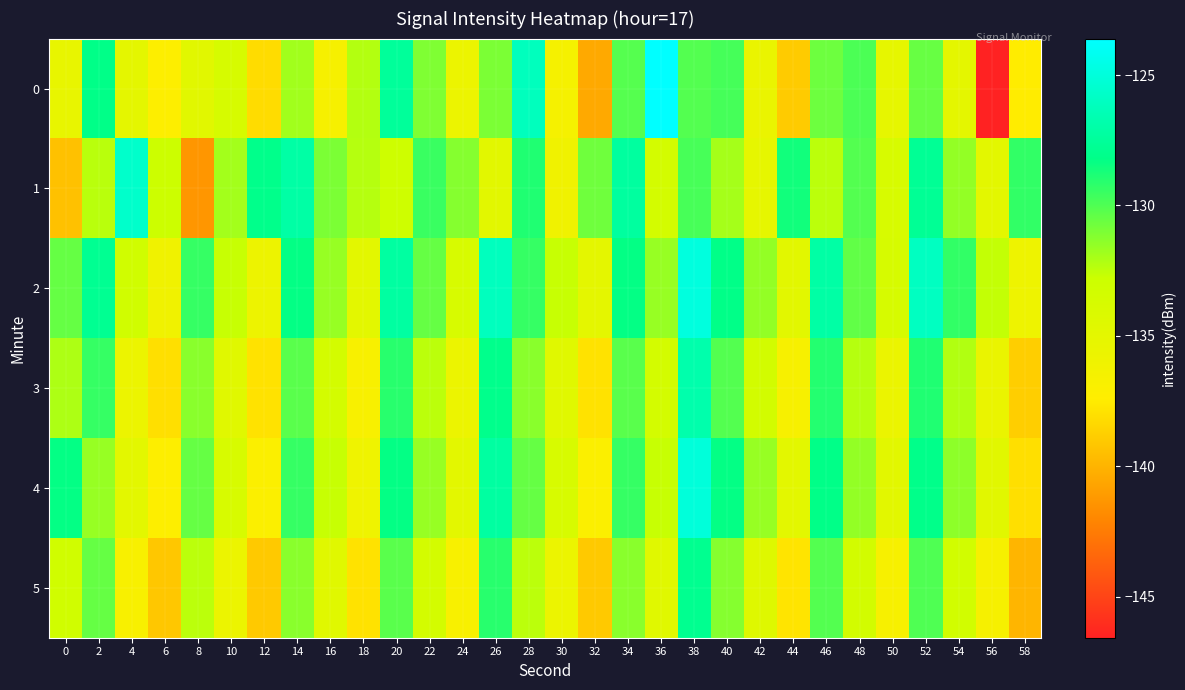

What is the difference between the highest and lowest values at 30?

3.8